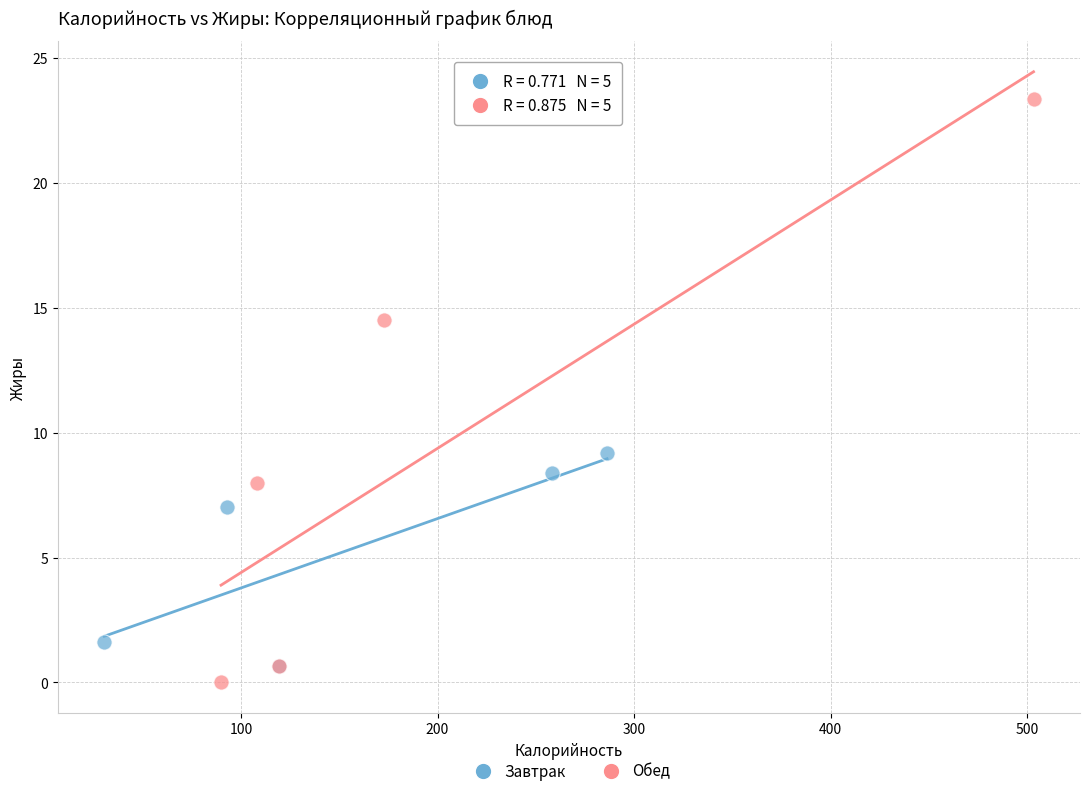

Which series contains the highest Y value?

Обед